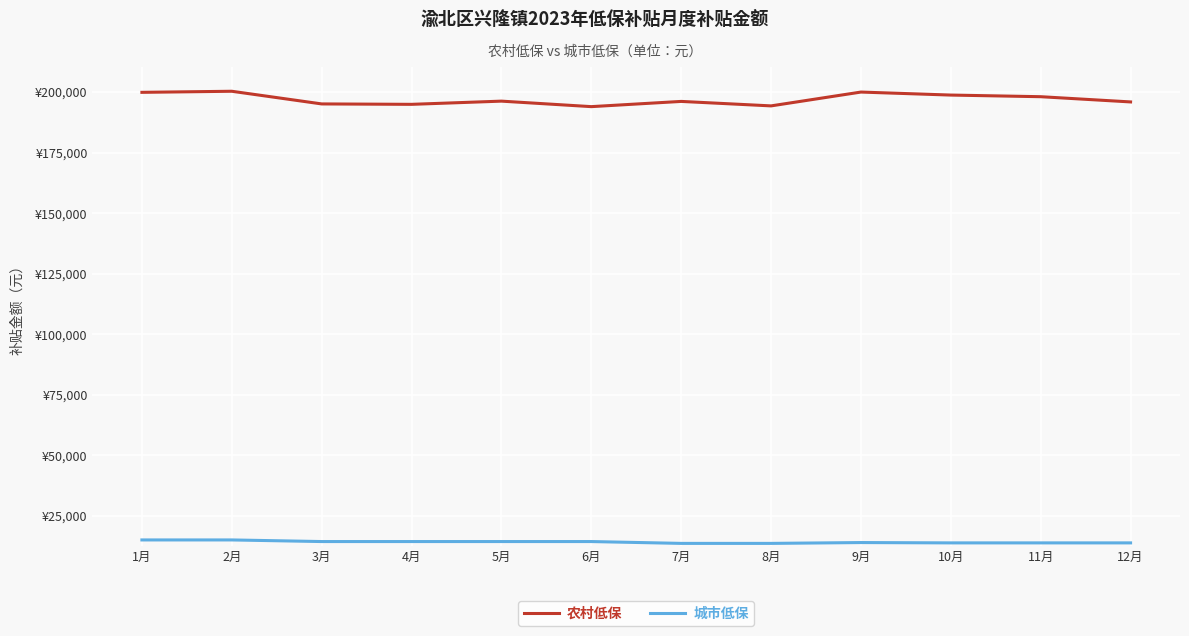

True or false: 农村低保 and 城市低保 cross at least once.

False